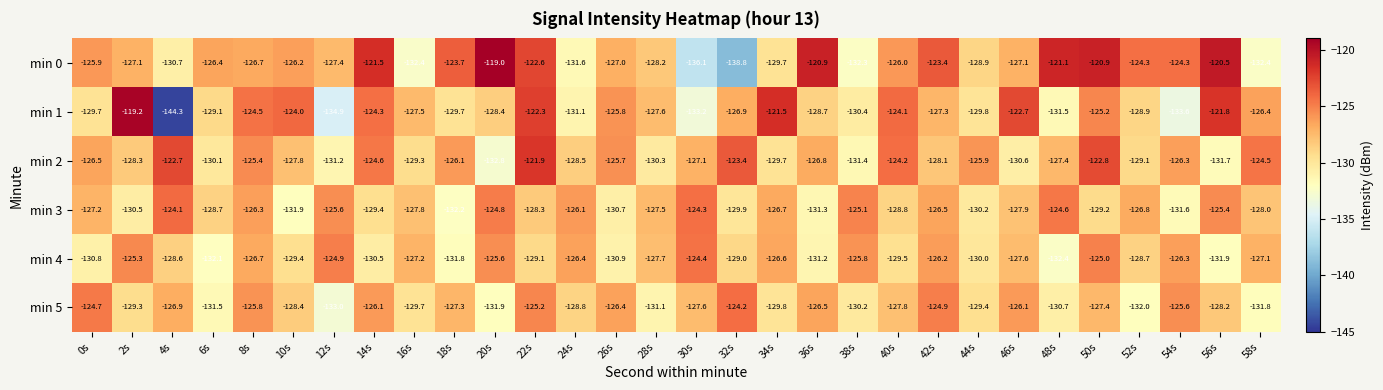

What is the total value across all series at 46s?

-762.0